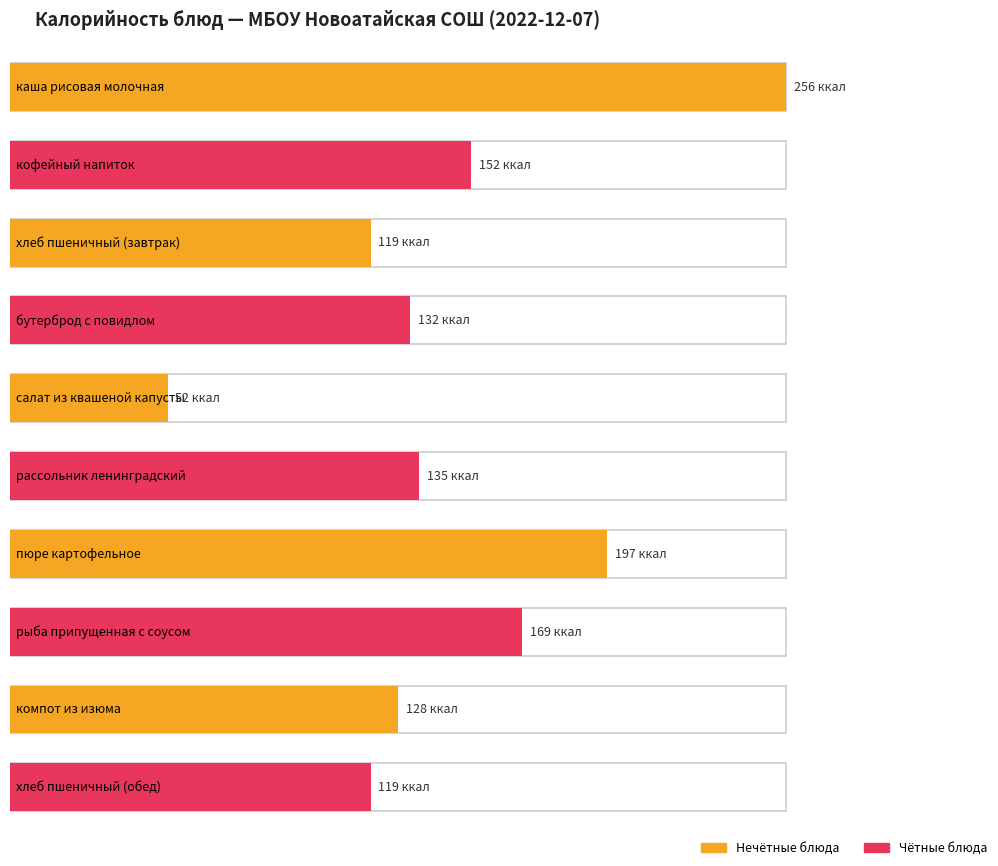

How many data points does each series have?

10